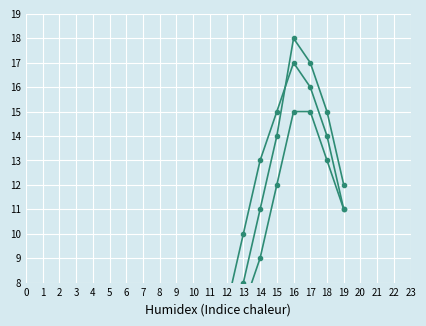

Is it true that Razina 11 equals 2 at 11?

False